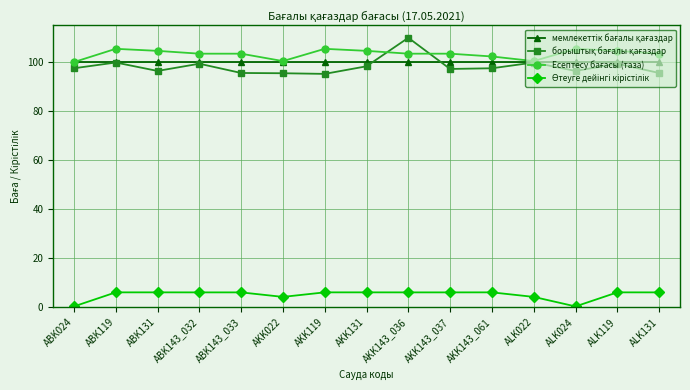

At how many categories does at least one series exceed 72?

15